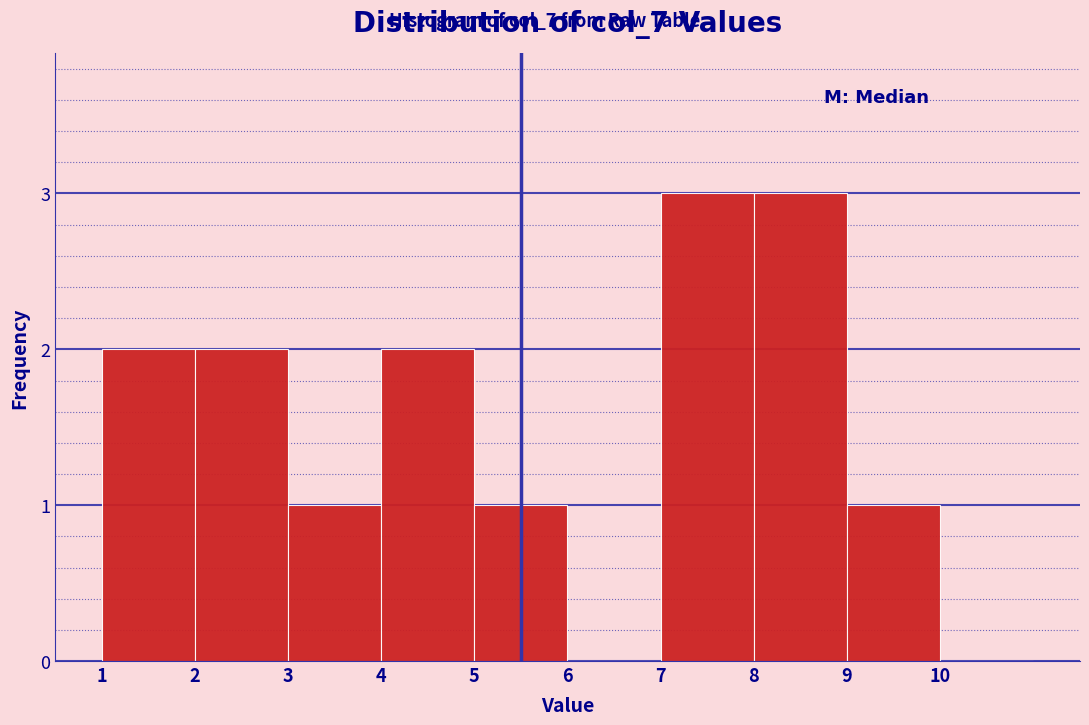

What is the height of the bar covering 7 to 8 on the x-axis? The values are not printed on the chart, so give them approximately, as read against the axis.

3